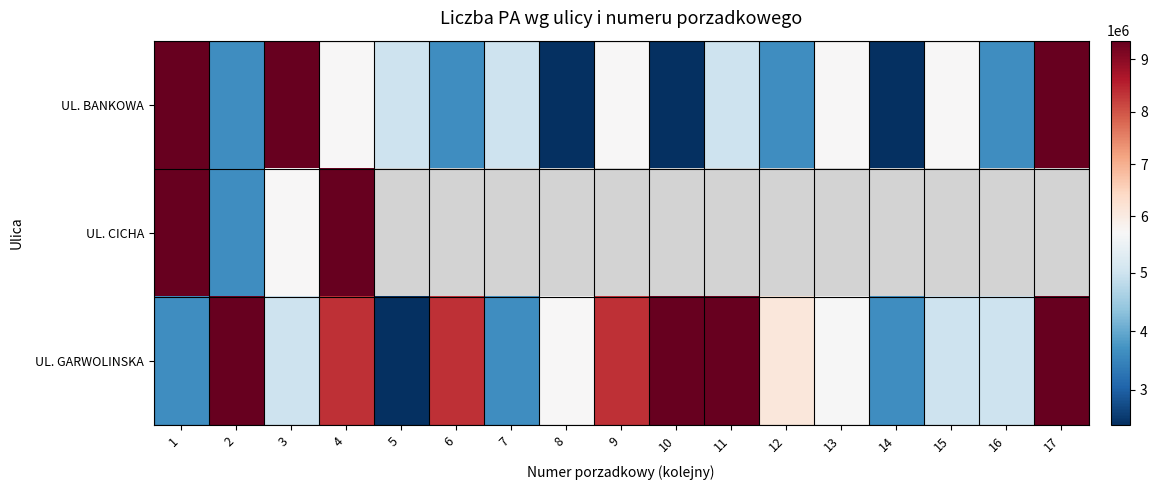

True or false: UL. CICHA has a value of 5697870.0 at 3.

True